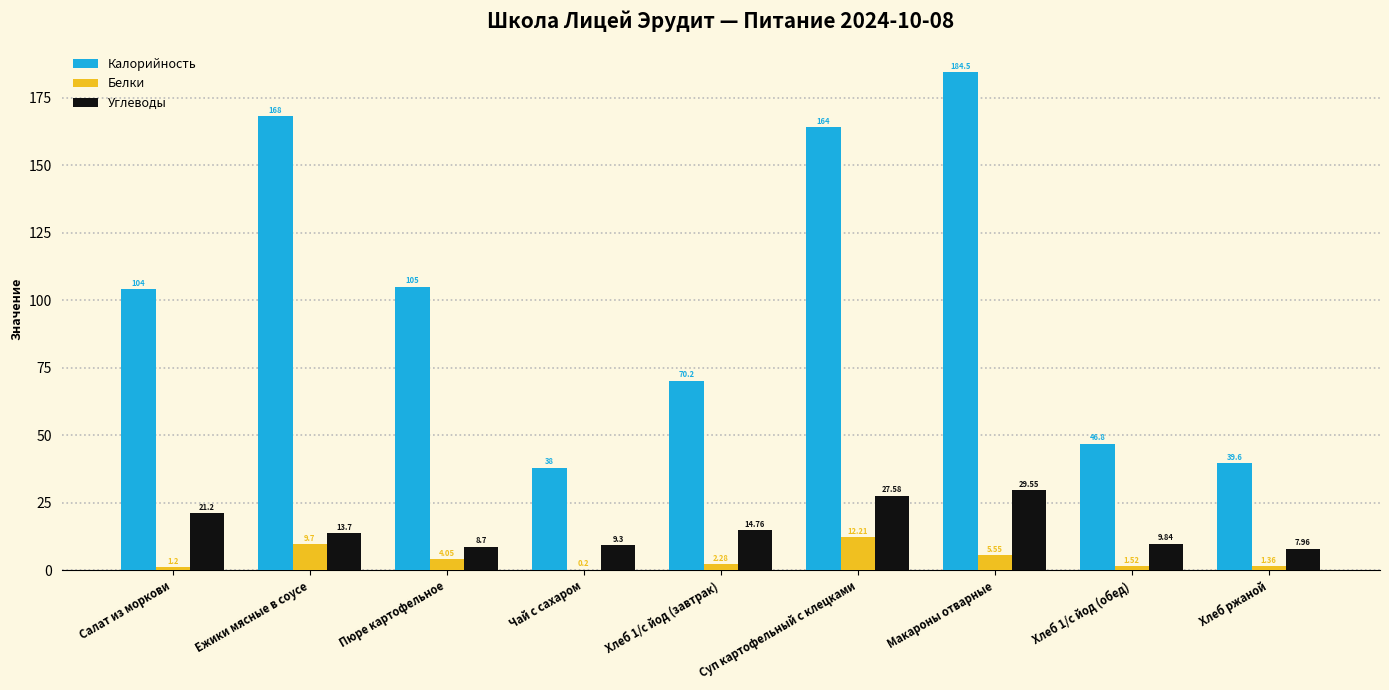

Count the number of data series in this chart.

3